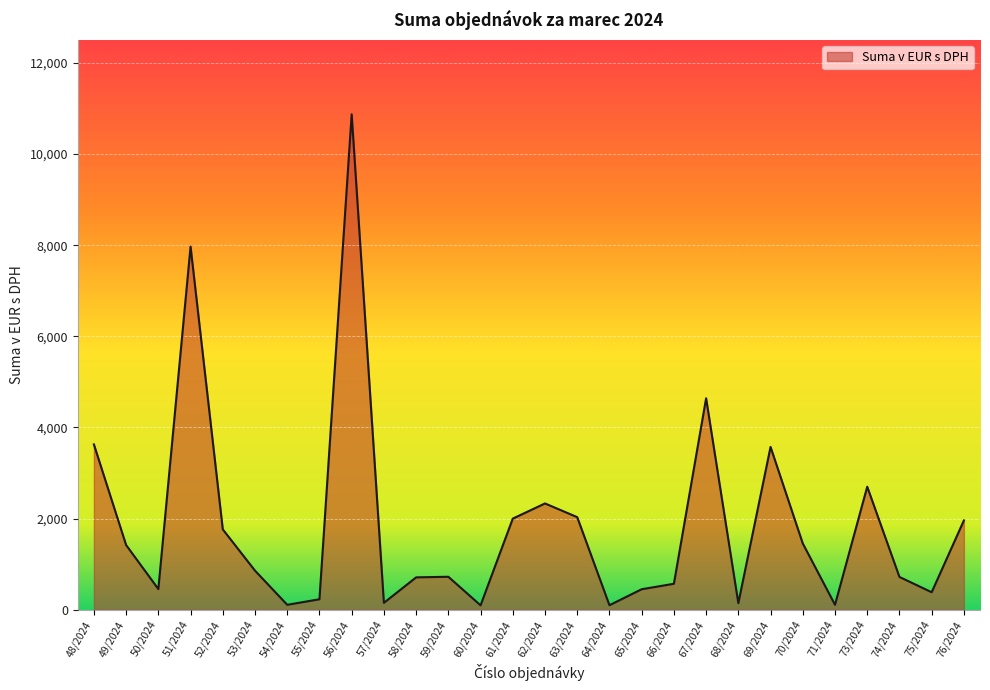

What is the change in value from 58/2024 to 63/2024?

+1321.3